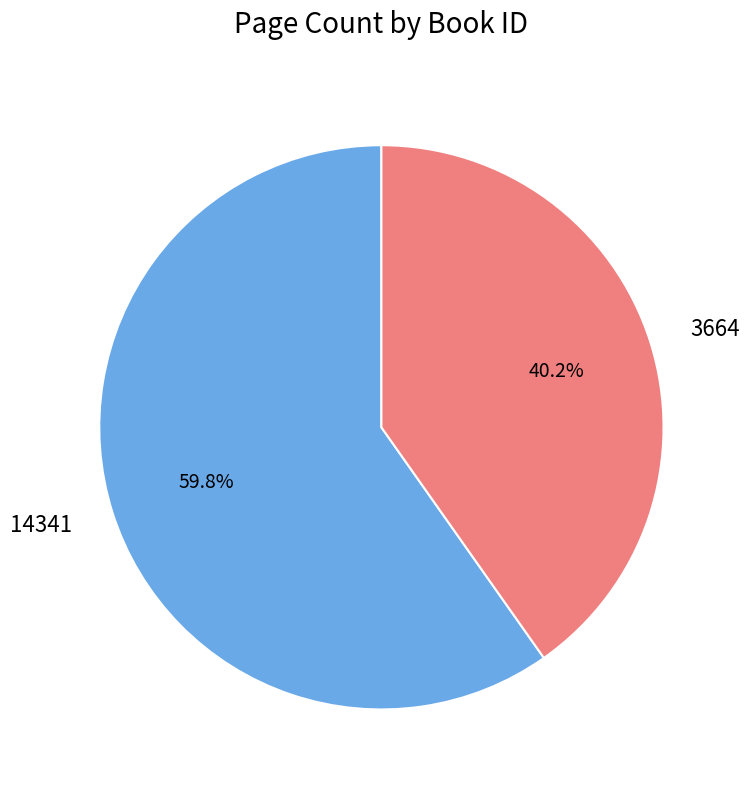

How many slices are in this pie chart?

2